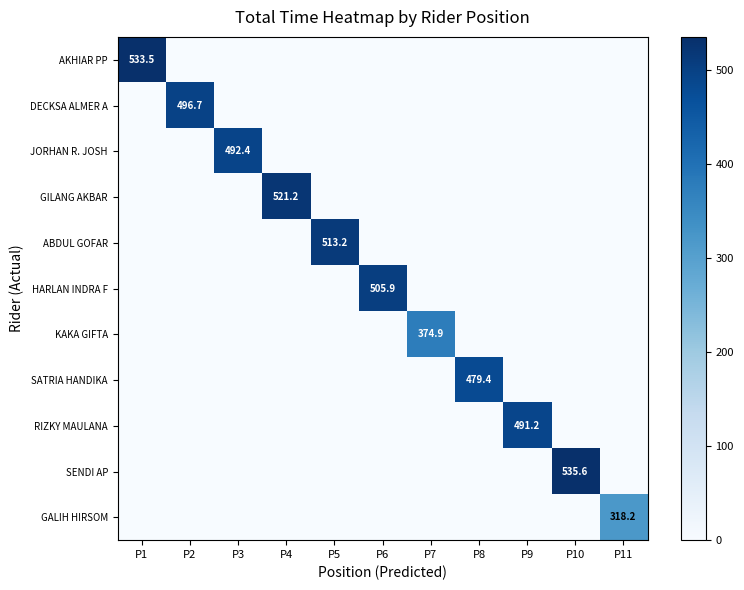

What is the greatest value displayed?

535.6